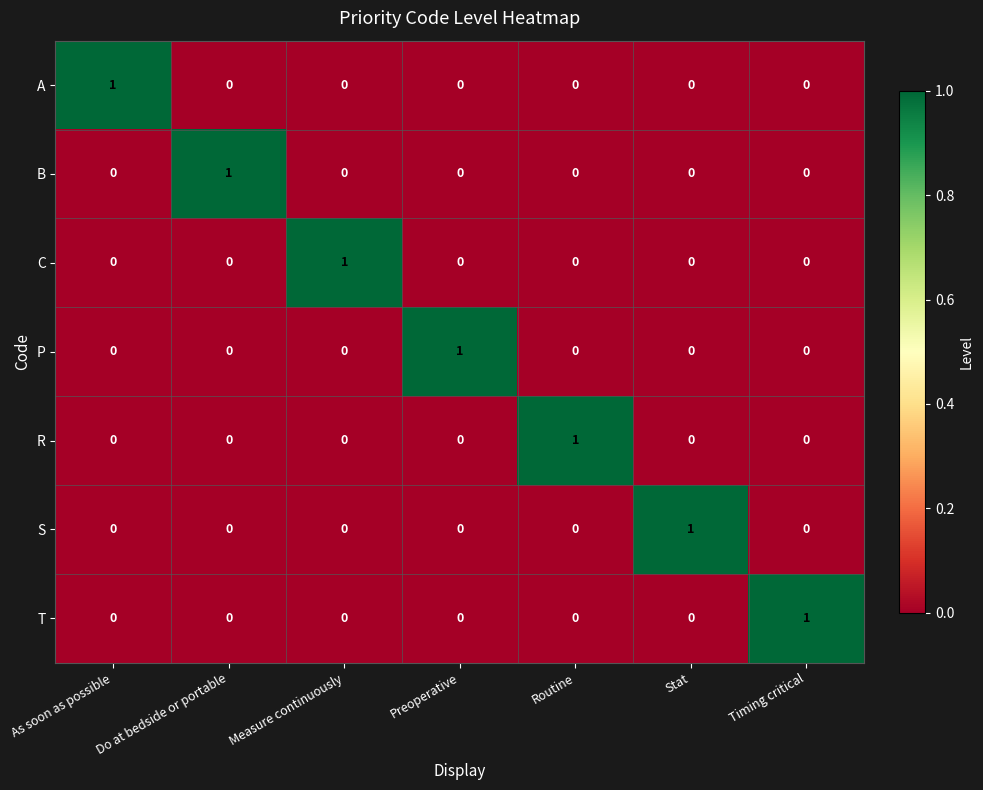

True or false: T has a value of -1 at Measure continuously.

False